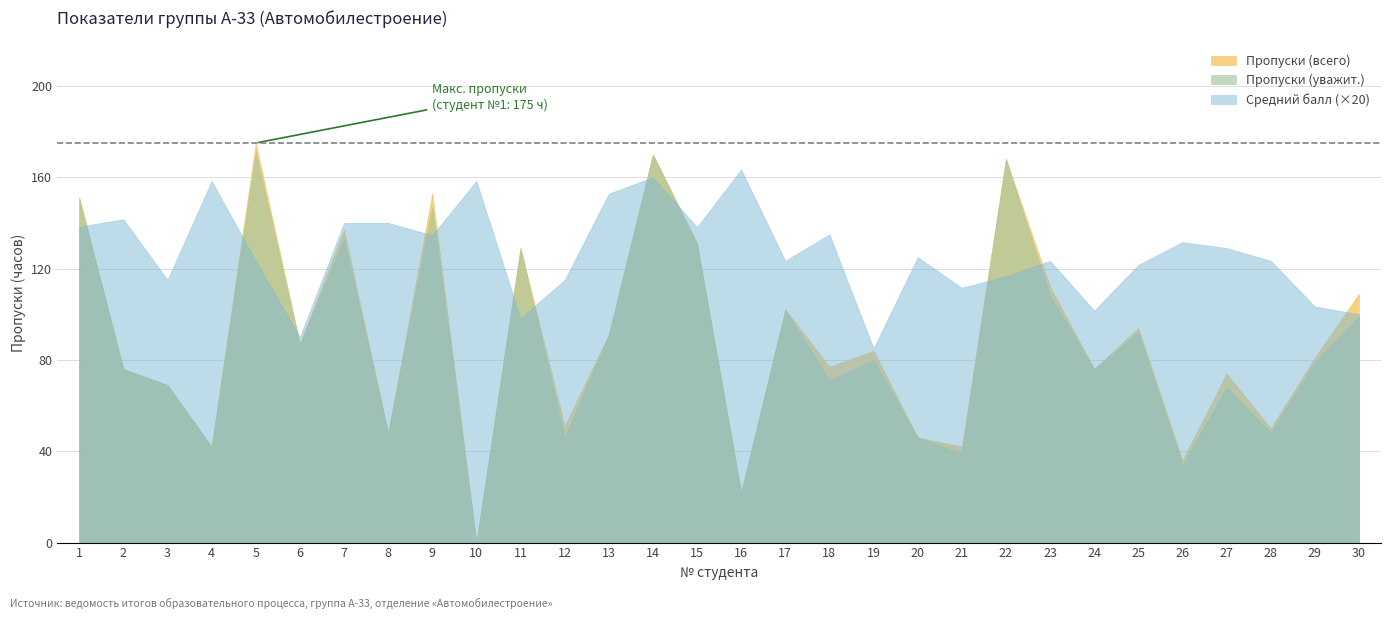

At which category is the sum across all series the highest?

14